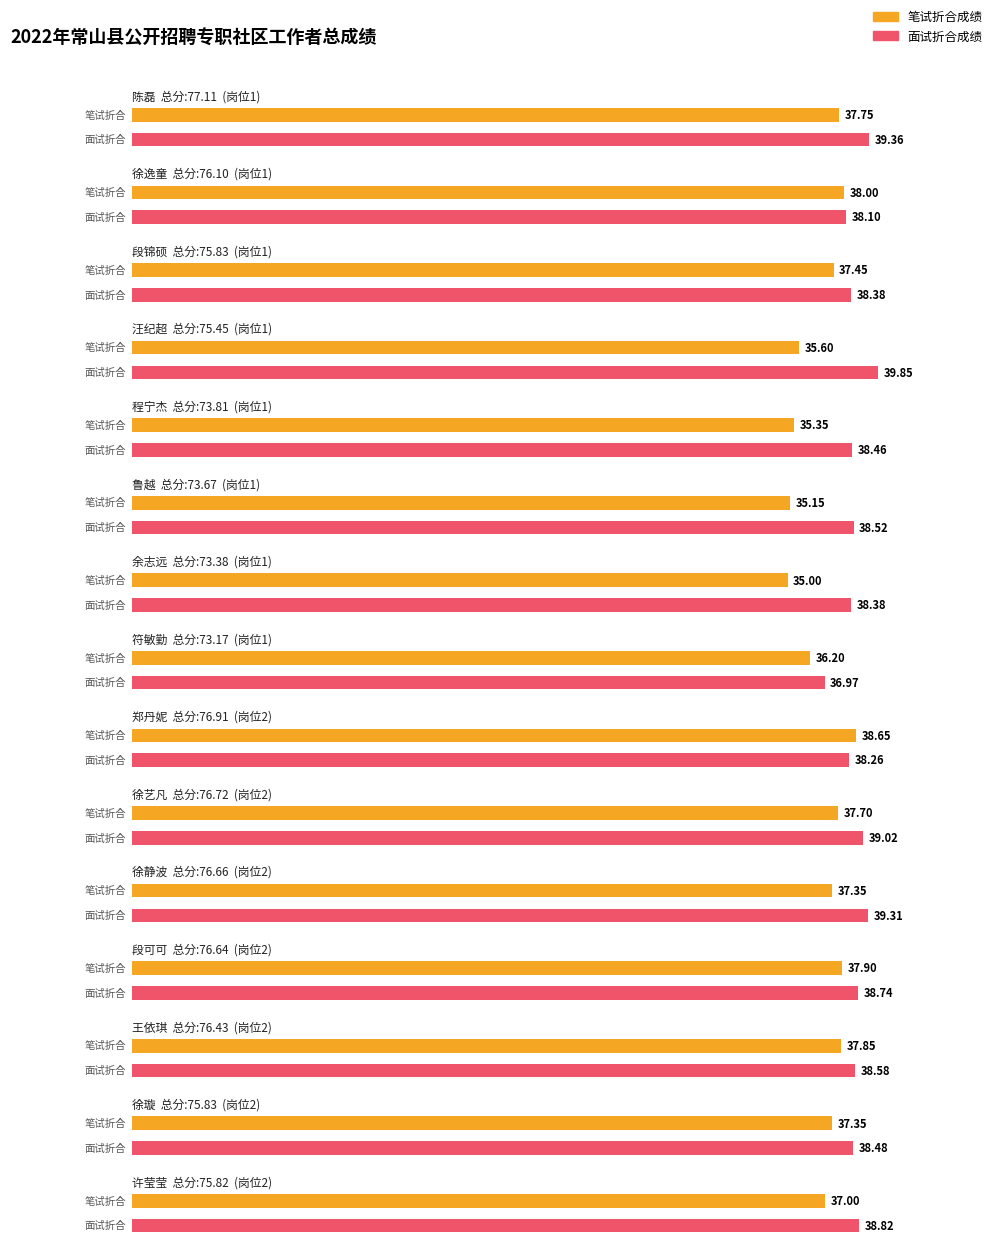

How many bars are there in total?

30